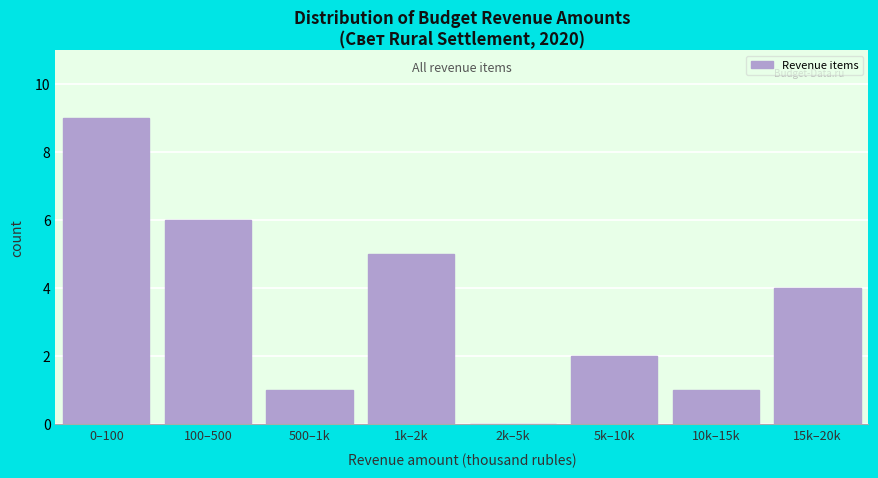

Reading right to left, extract all data points from this chart.

15k–20k=4	10k–15k=1	5k–10k=2	2k–5k=0	1k–2k=5	500–1k=1	100–500=6	0–100=9